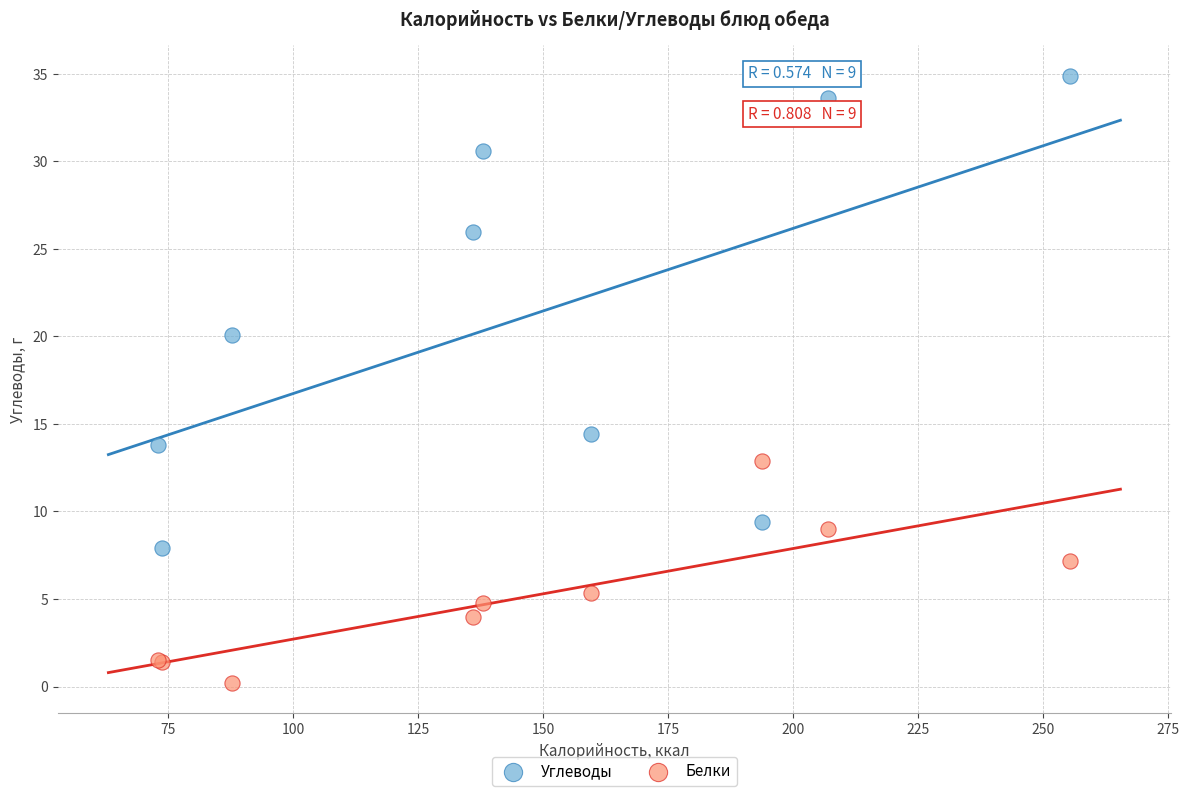

Which series reaches the minimum Y coordinate?

Белки